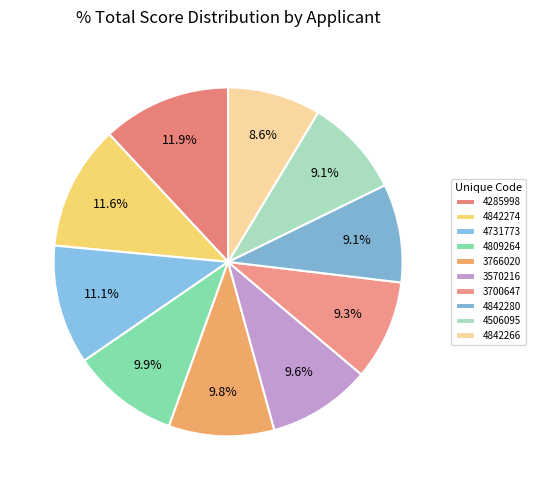

To the nearest percent, what percentage of the pie is 4842266?

9%